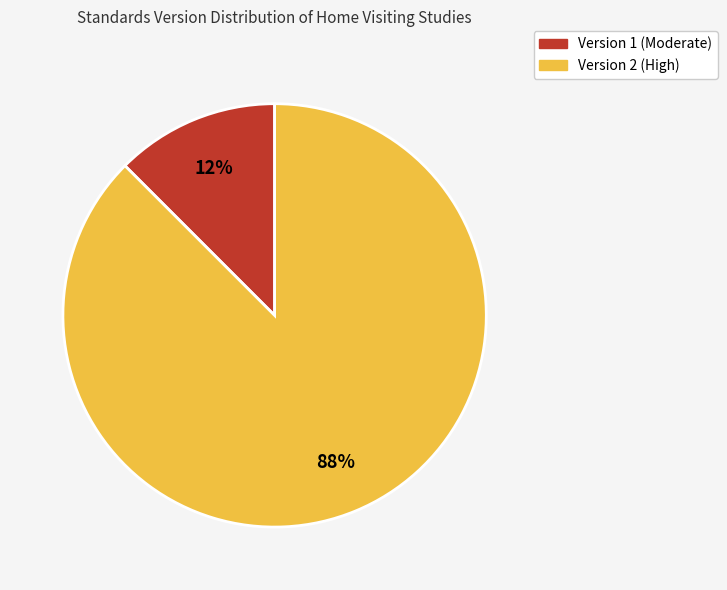

Count the number of slices in the pie.

2